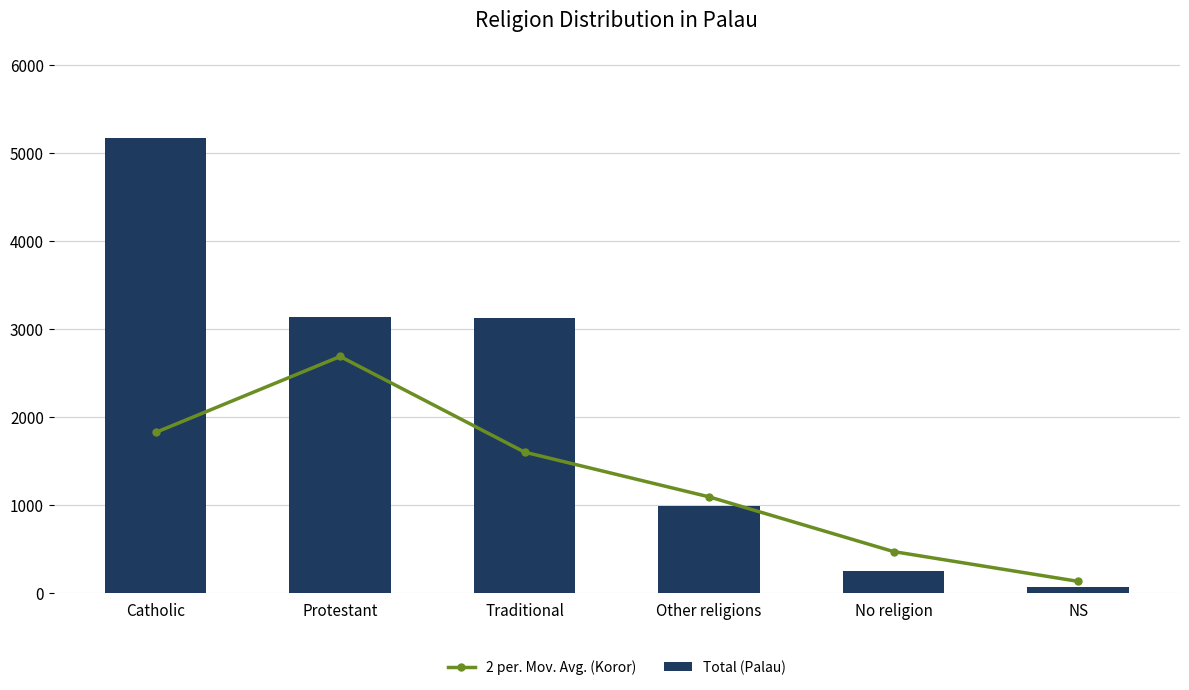

Reading left to right, what are all the values shown in this chart?

2 per. Mov. Avg. (Koror): 1822.0	2686.0	1598.0	1089.5	467.0	128.5
Total (Palau): 5170.0	3138.0	3121.0	982.0	244.0	61.0